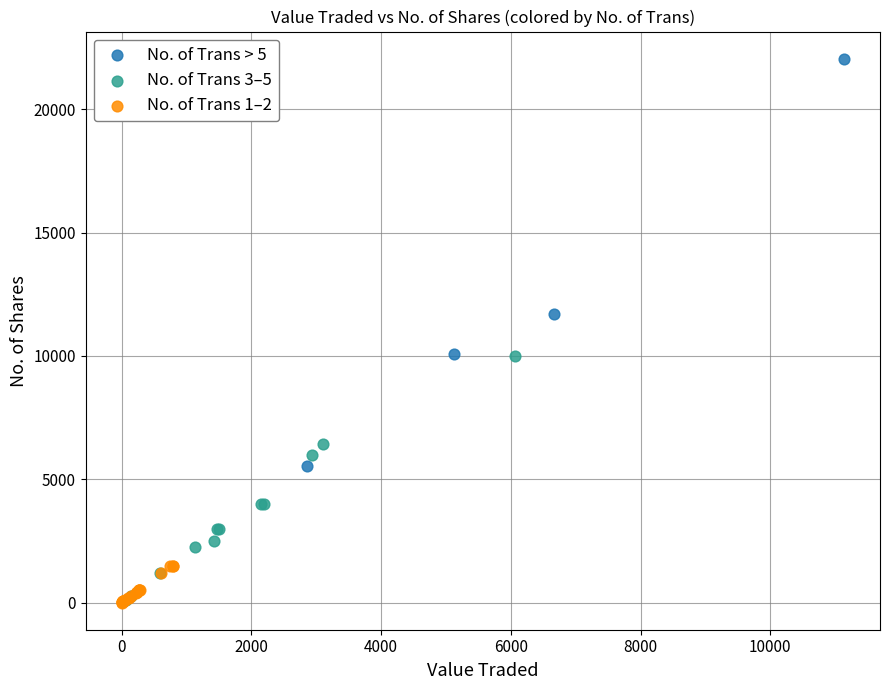

Which series has the largest Y range (max minus min)?

No. of Trans > 5